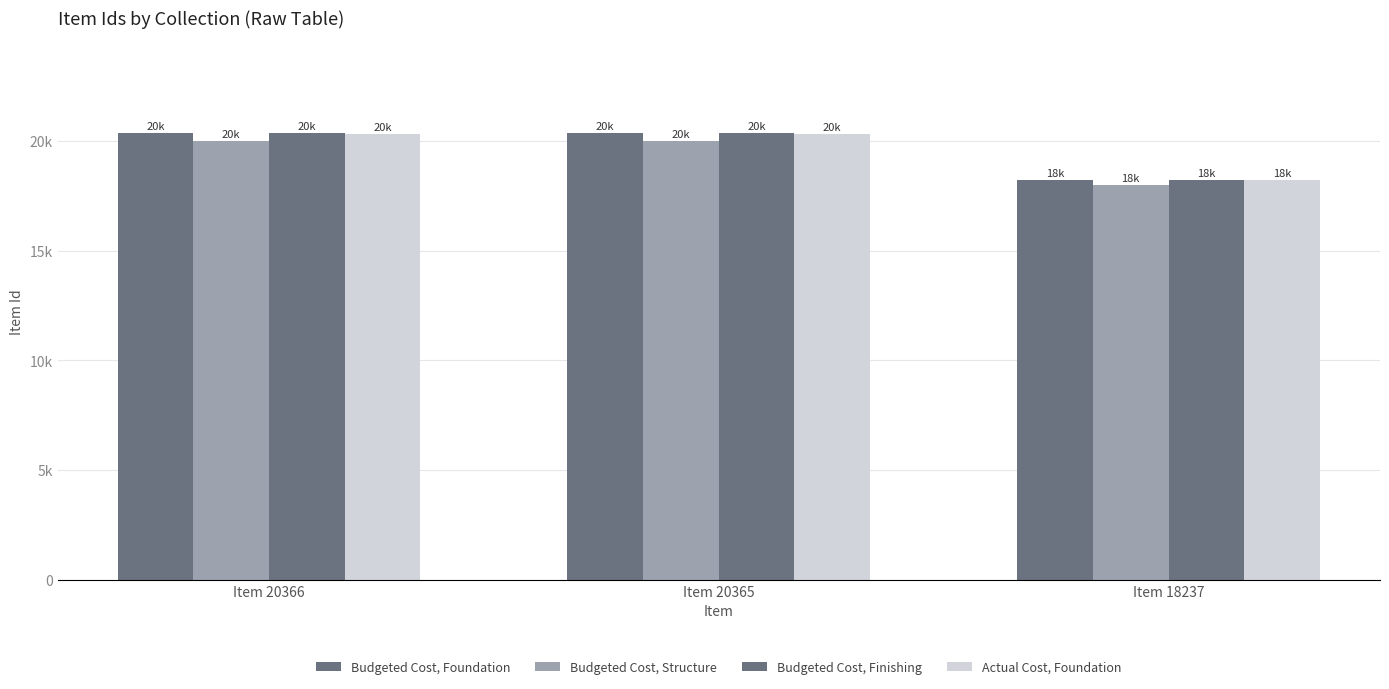

True or false: Budgeted Cost, Foundation has a value of 27518 at Item 18237.

False